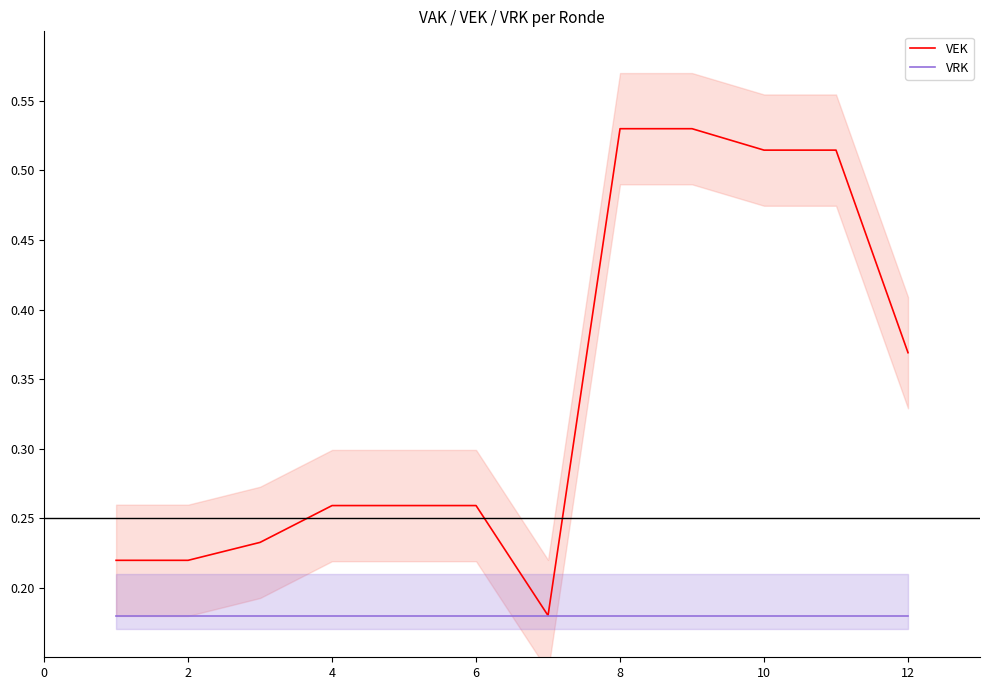

Count the number of categories in the chart.

12